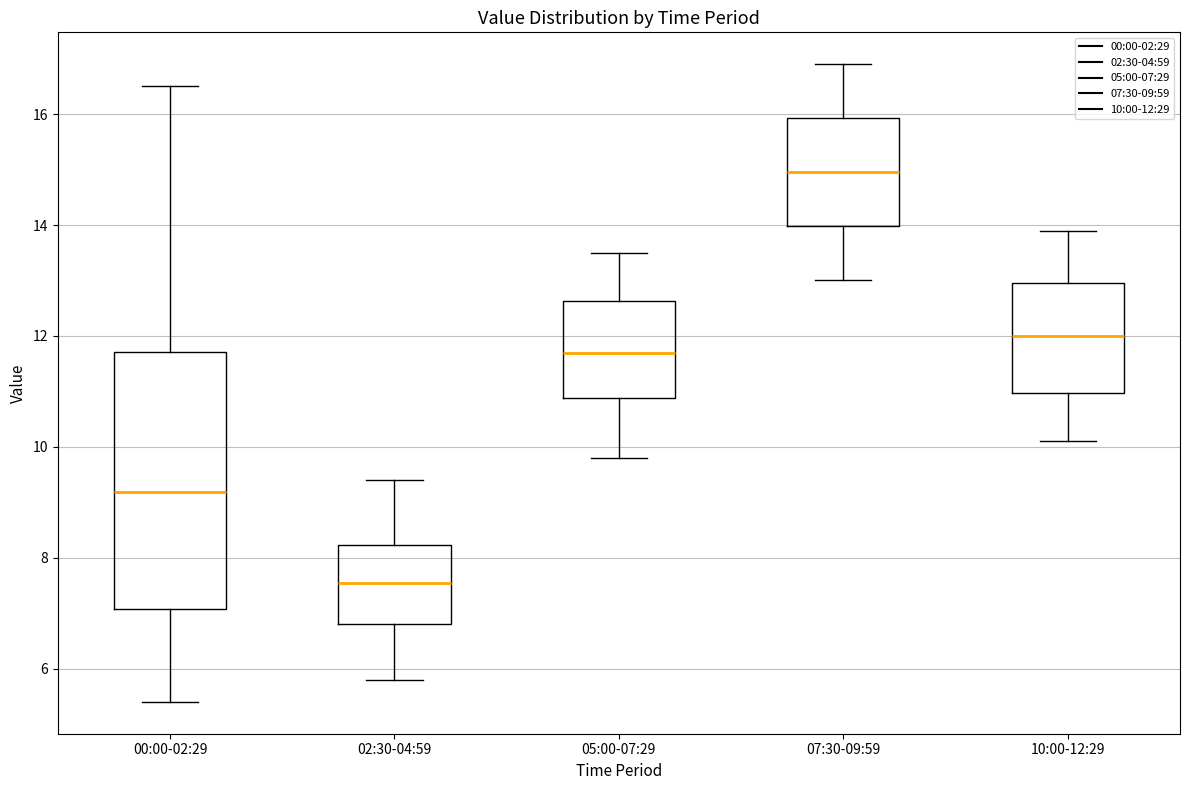

Which box has the highest median line?

07:30-09:59